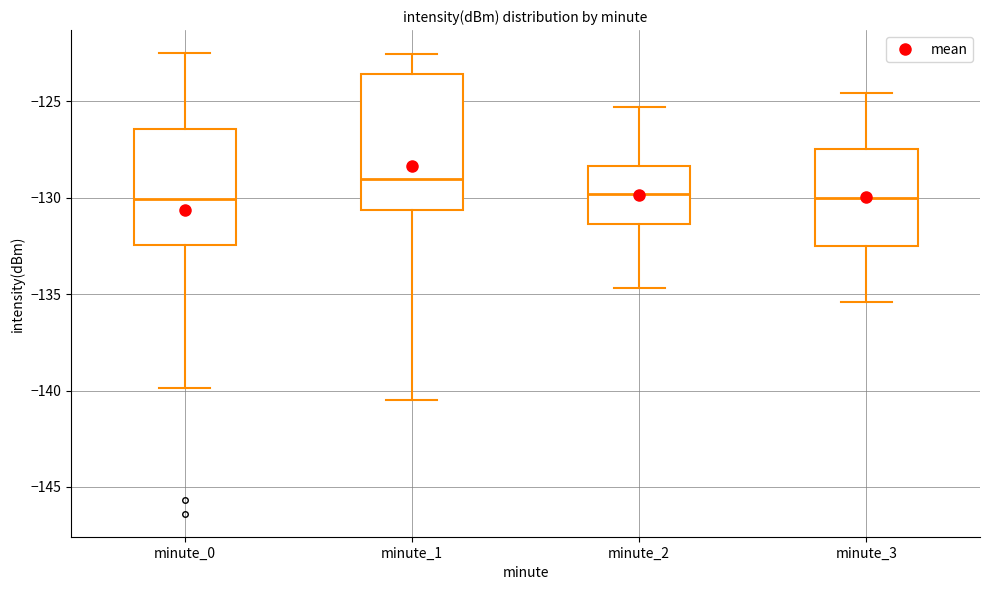

Which box is the tallest, from its lower edge to its upper edge?

minute_1